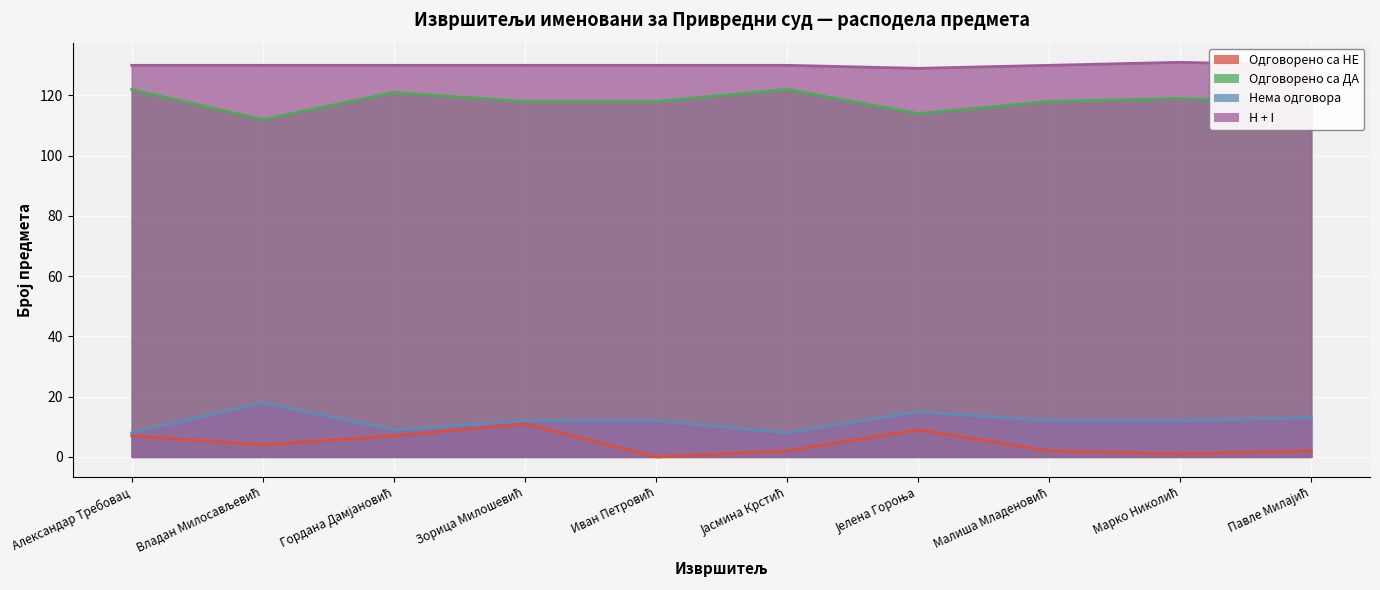

What is the difference between the Одговорено са НЕ values at Иван Петровић and Александар Требовац?

7